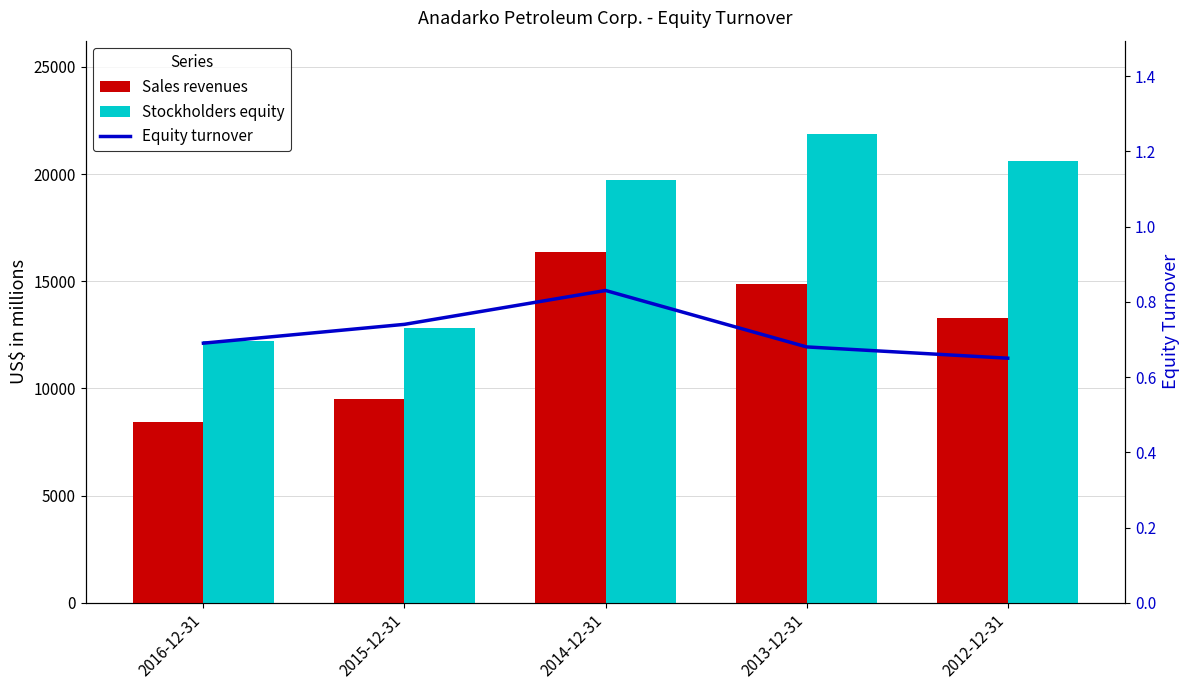

Which series has the widest spread of values?

Stockholders equity